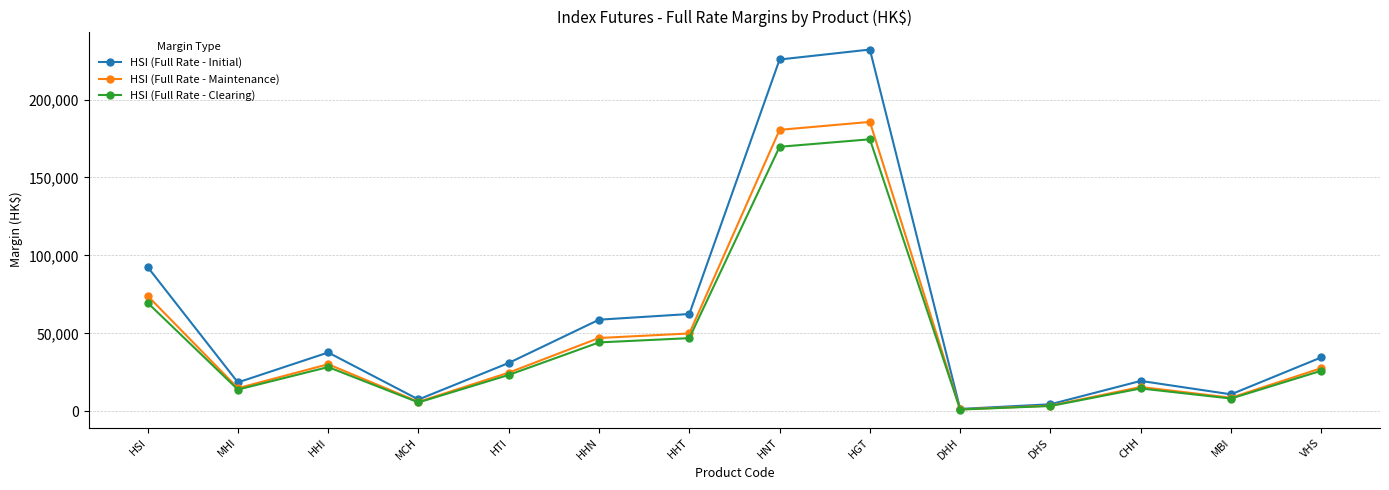

How many interior local peaks does the HSI (Full Rate - Maintenance) series have?

3